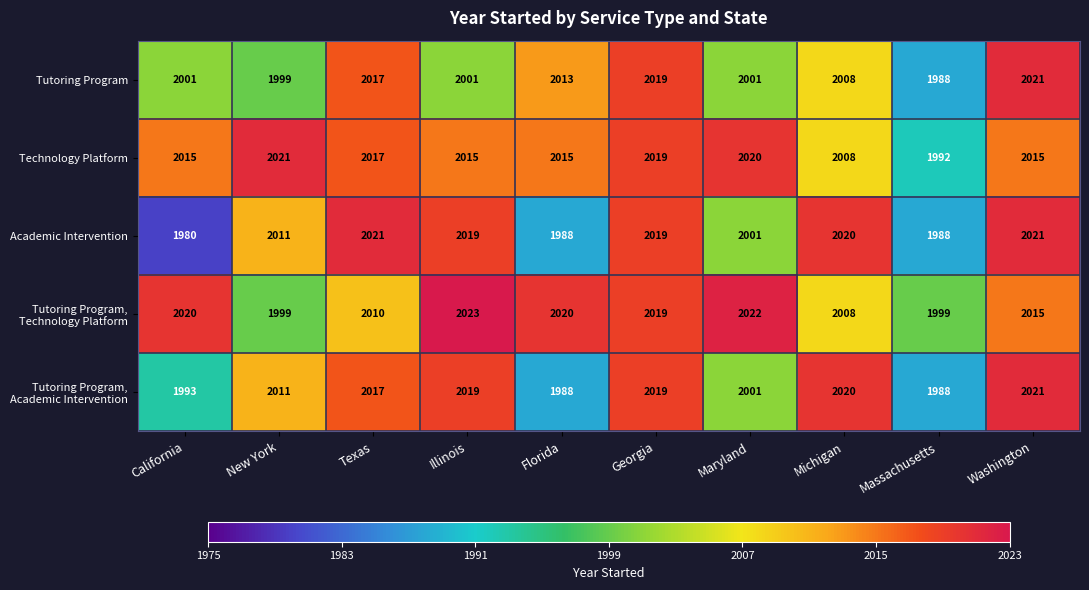

What is the spread (max minus min) of values at Texas?

11